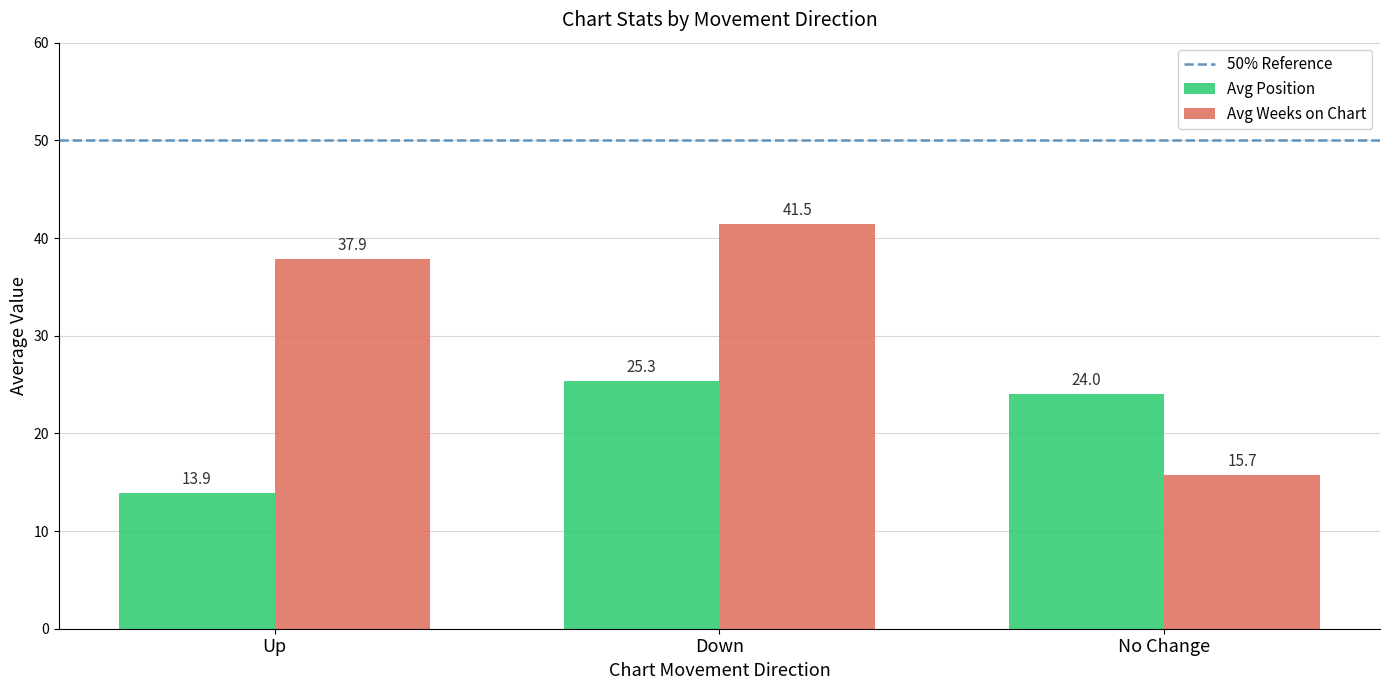

Between Down and No Change, which series saw the biggest shift?

Avg Weeks on Chart